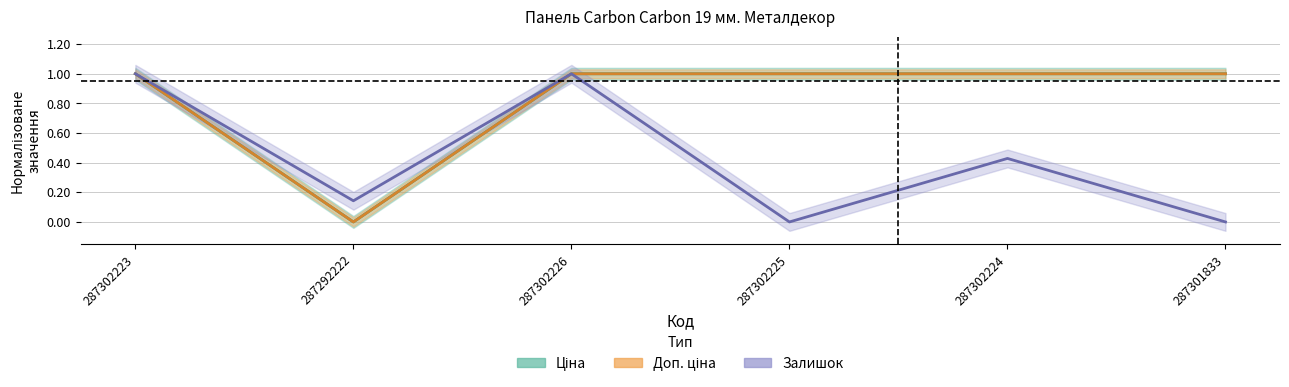

What is the difference between the highest and lowest values at 287292222?

0.1